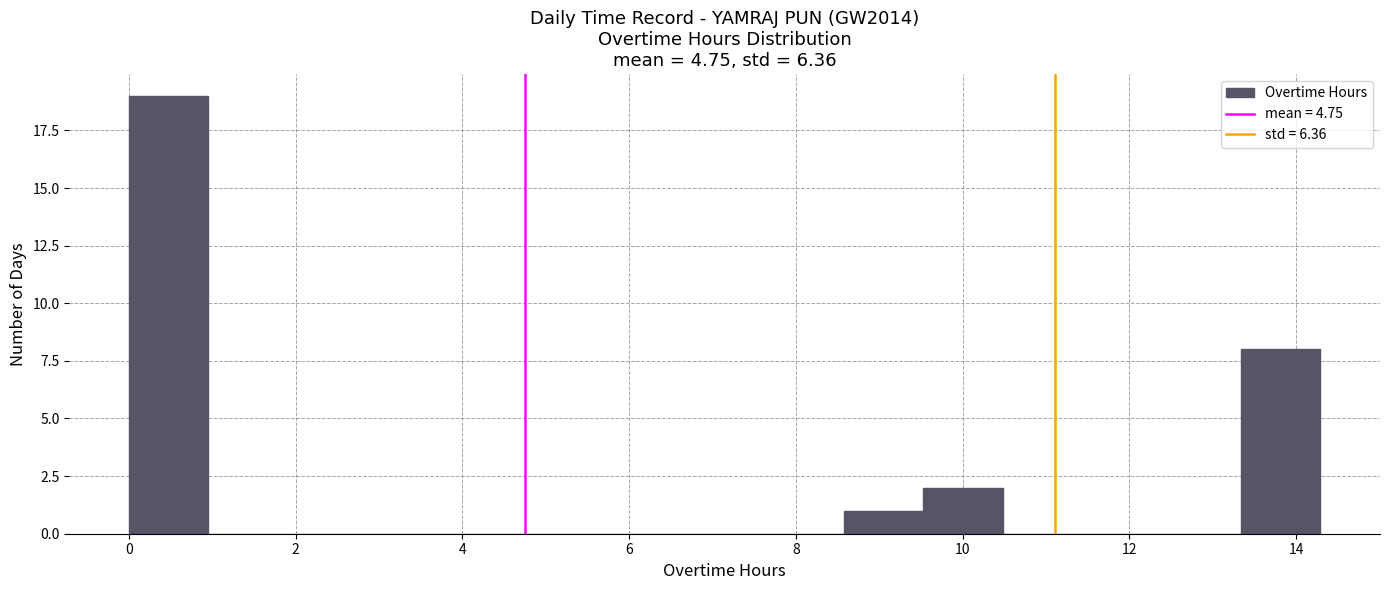

Reading left to right, list every bar in this chart as the range it spans on the x-axis followed by its height. Neither the bar edges nor the heights are printed on the chart, so give them approximately, as read against the axes.

0.0 to 1.0: 19
1.0 to 2.0: 0
2.0 to 2.8: 0
2.8 to 3.8: 0
3.8 to 4.8: 0
4.8 to 5.8: 0
5.8 to 6.6: 0
6.6 to 7.6: 0
7.6 to 8.6: 0
8.6 to 9.6: 1
9.6 to 10.4: 2
10.4 to 11.4: 0
11.4 to 12.4: 0
12.4 to 13.4: 0
13.4 to 14.2: 8